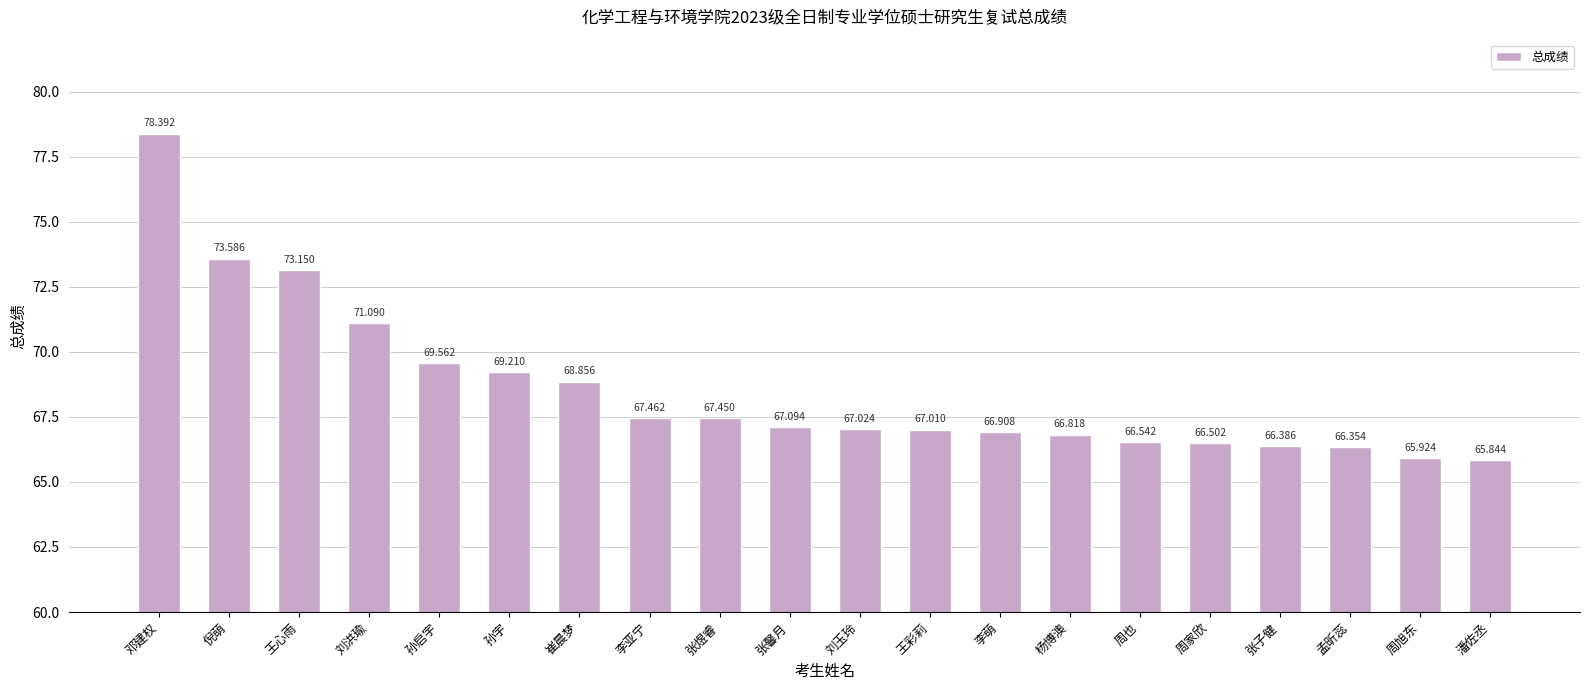

How many data points are less than 67?

8